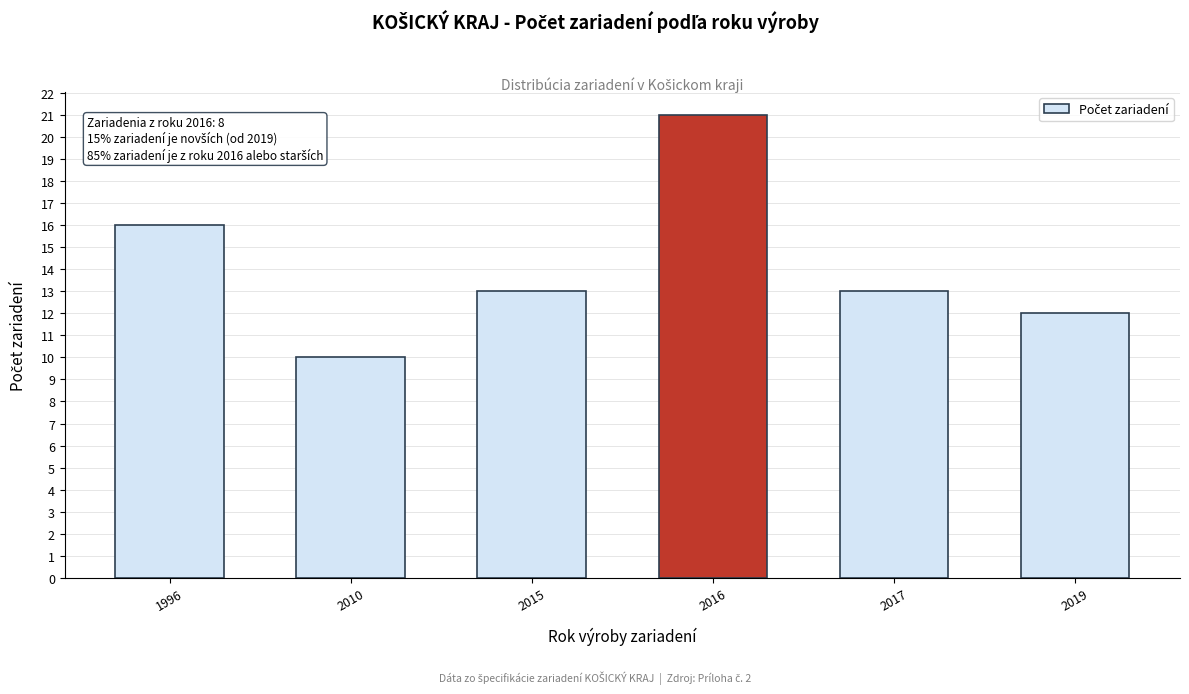

Reading right to left, extract all data points from this chart.

12	13	21	13	10	16